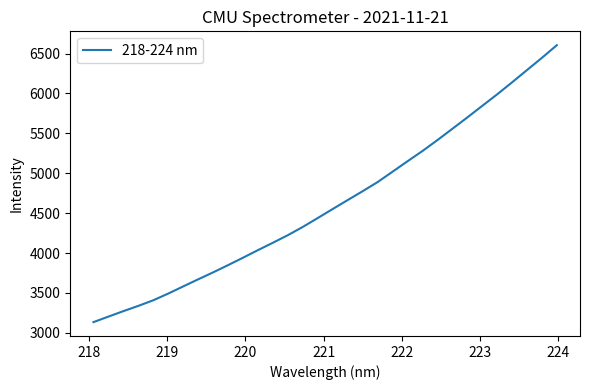

What is the minimum value shown in the chart?

3133.9